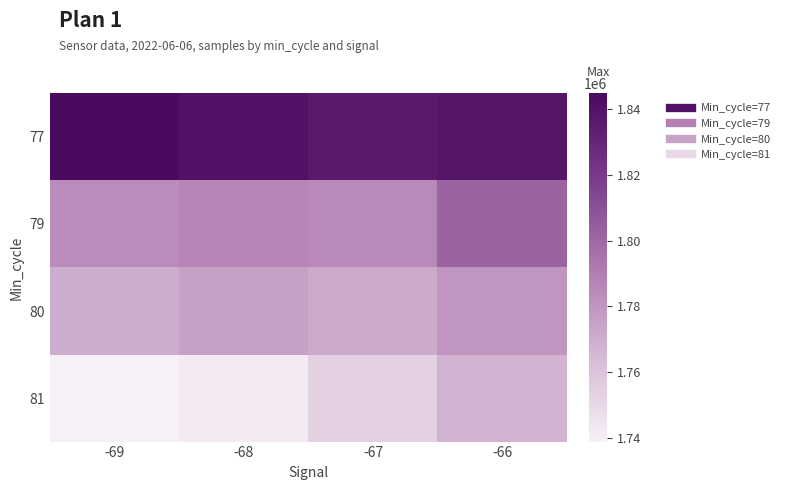

What is the smallest value displayed?

1738932